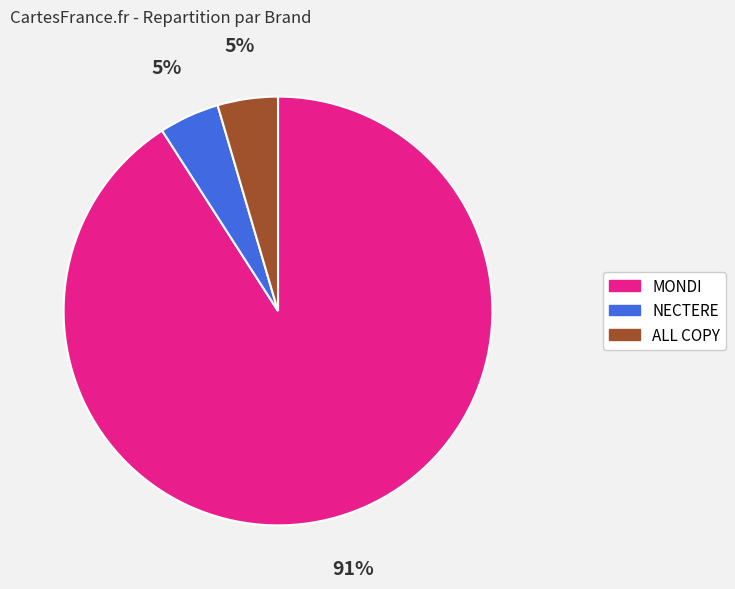

Which slice is the largest?

MONDI